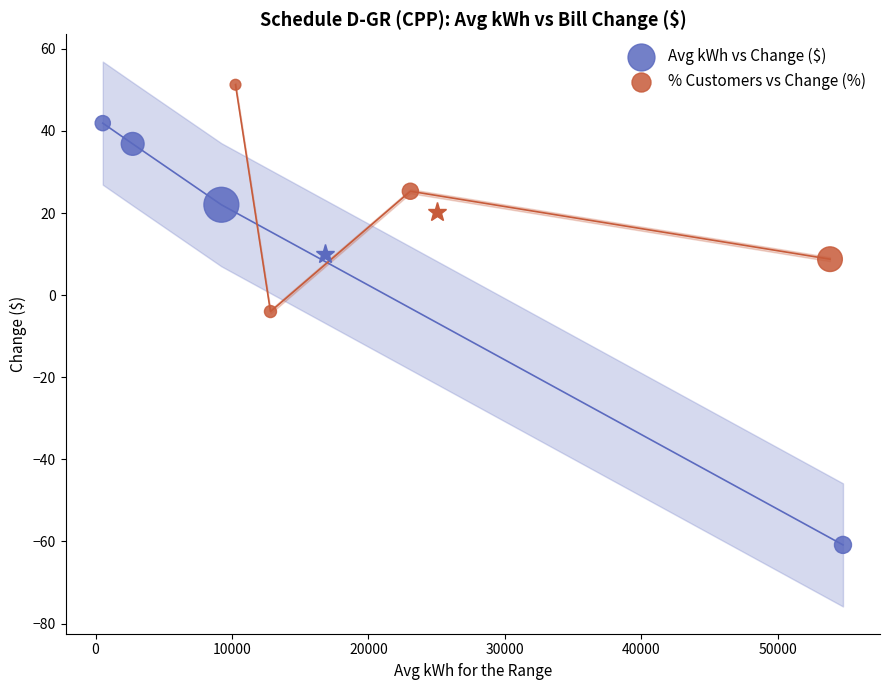

Which series contains the highest Y value?

% Customers vs Change (%)